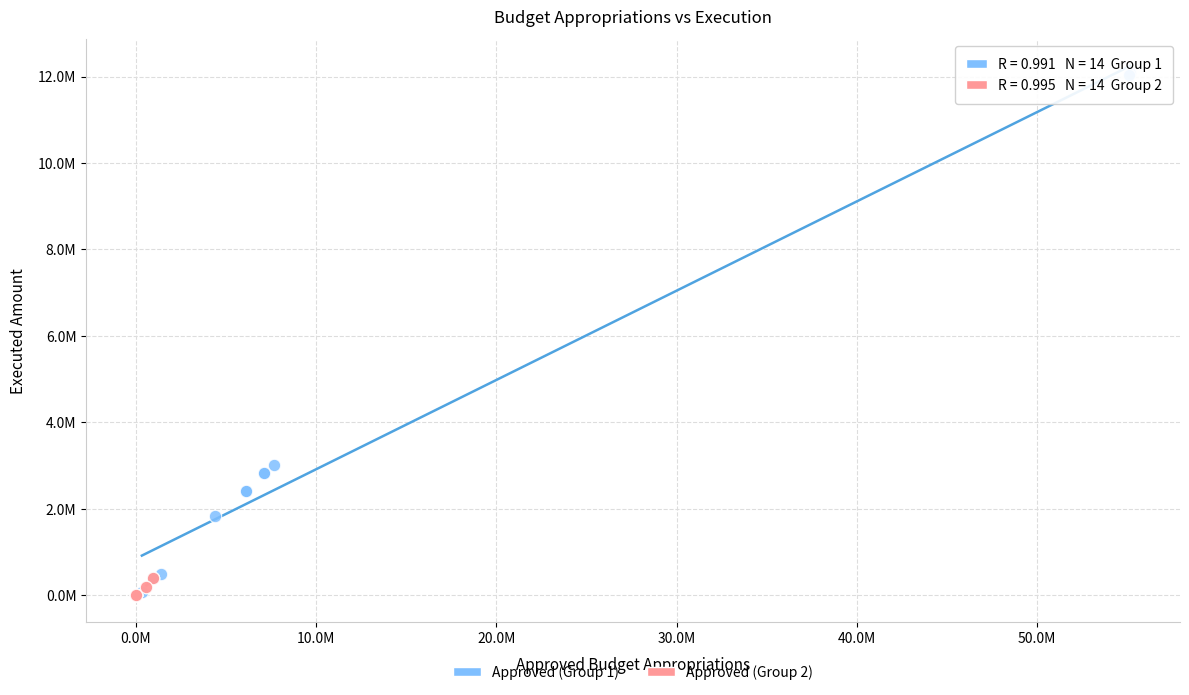

What are all the series names shown in the legend?

Approved (Group 1), Approved (Group 2)